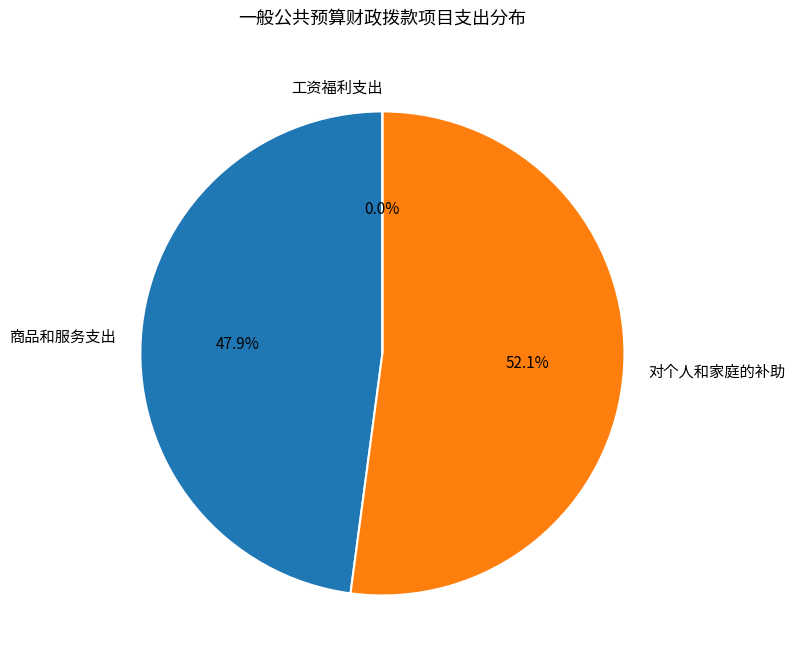

Is the sum of 商品和服务支出 and 工资福利支出 greater than half?

No